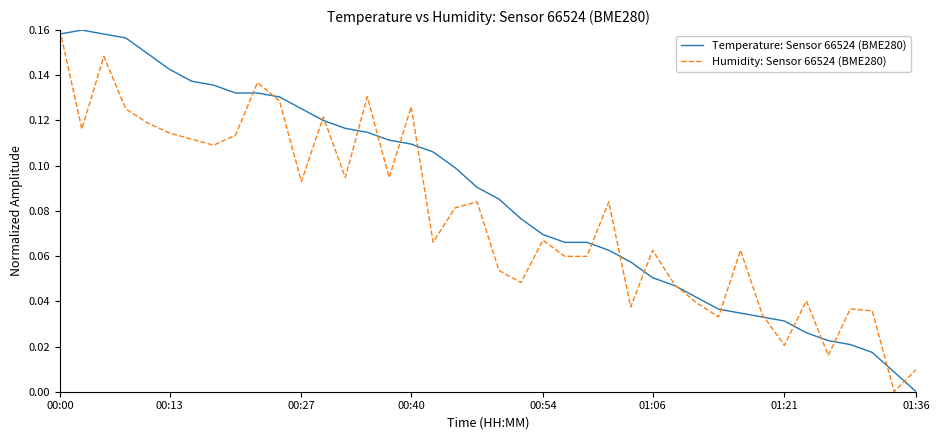

List the series in order of their overall mean, highest first.

Temperature: Sensor 66524 (BME280), Humidity: Sensor 66524 (BME280)